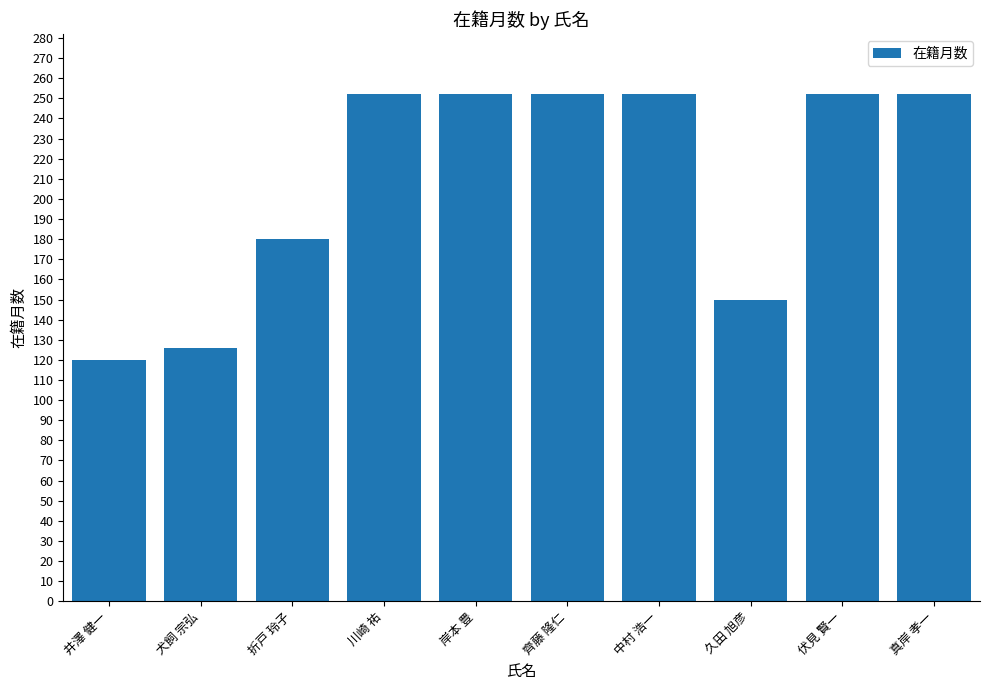

What position from the left is 犬飼 宗弘?

2